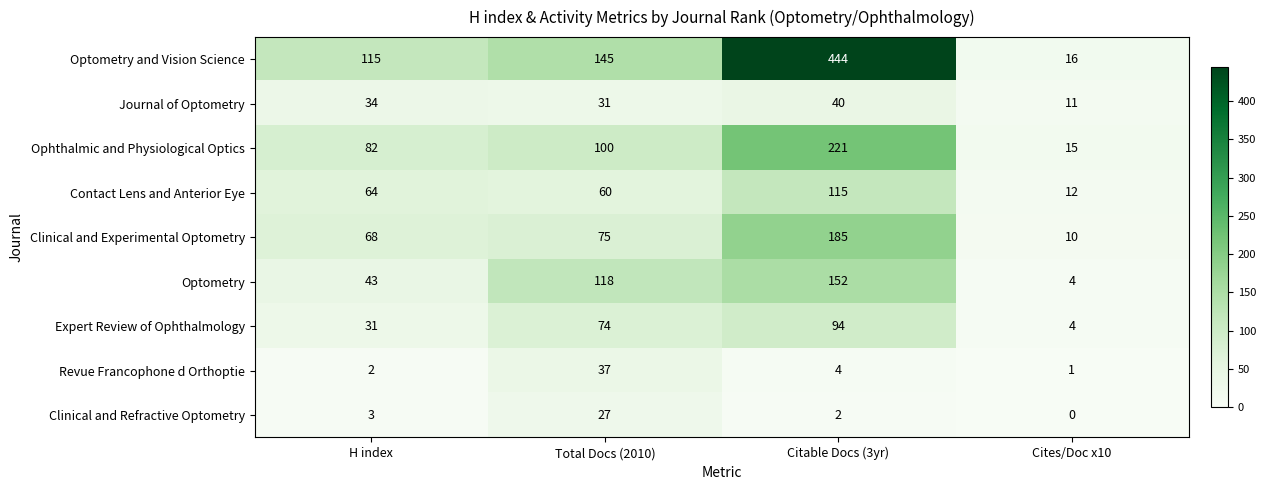

What is the difference between the maximum and minimum values in the Contact Lens and Anterior Eye series?

103